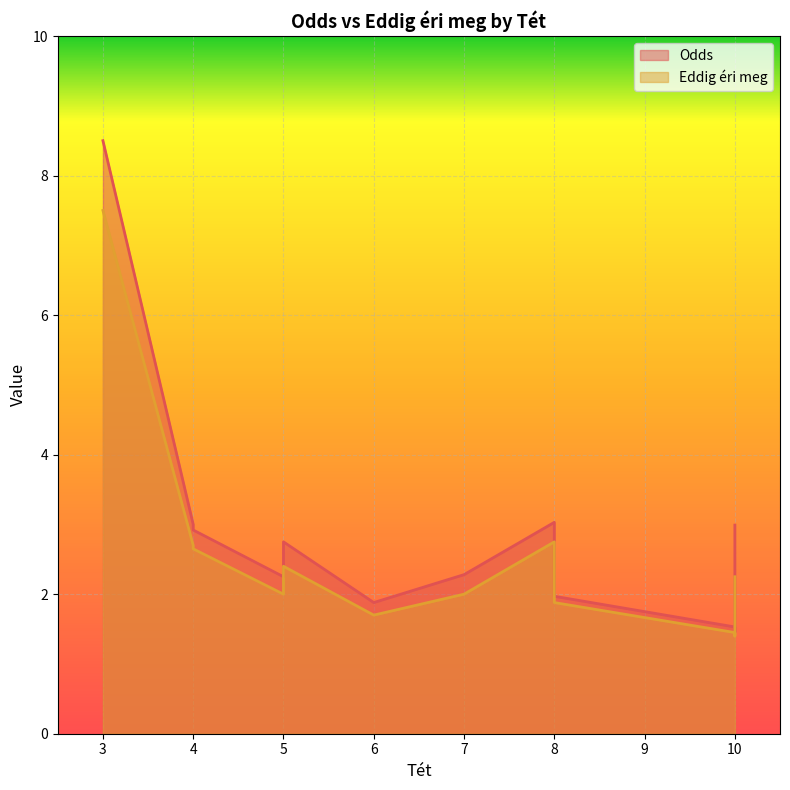

Reading left to right, transcribe all the data shown in this chart.

Odds: 3.0	1.5	2.0	1.9	1.4	2.2	1.9	3.0	8.5	2.8	2.3	2.9	3.0
Eddig éri meg: 2.8	1.4	1.9	1.7	1.4	2.0	1.7	2.7	7.5	2.4	2.0	2.6	2.2